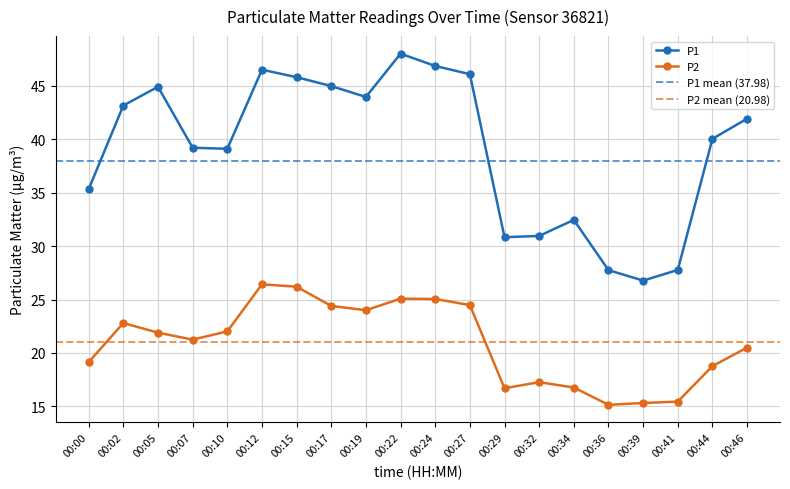

True or false: P2 has a value of 5.6 at 00:46.

False